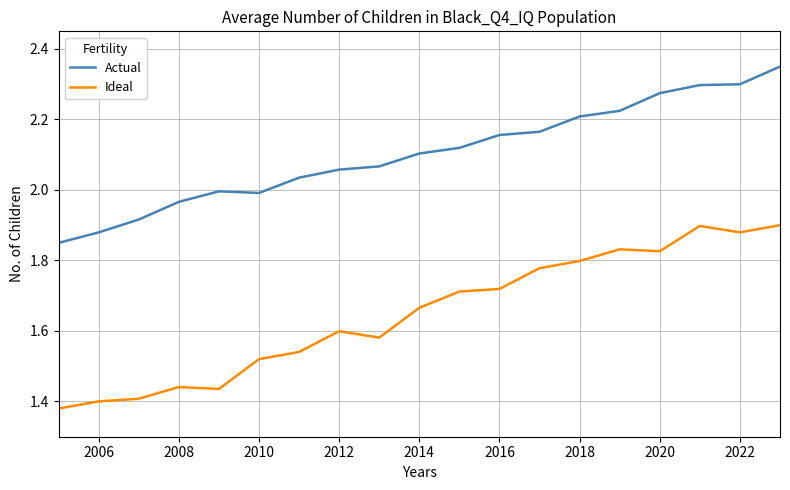

Which series has the largest total across all categories?

Actual